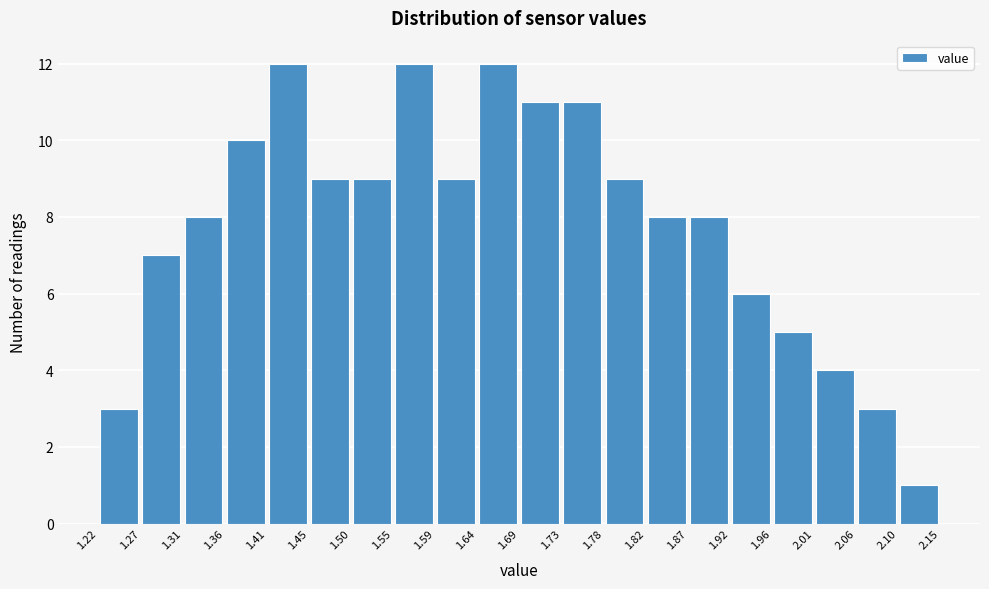

How tall is the bar that spans 1.27 to 1.31 on the x-axis? The values are not printed on the chart, so give them approximately, as read against the axis.

7